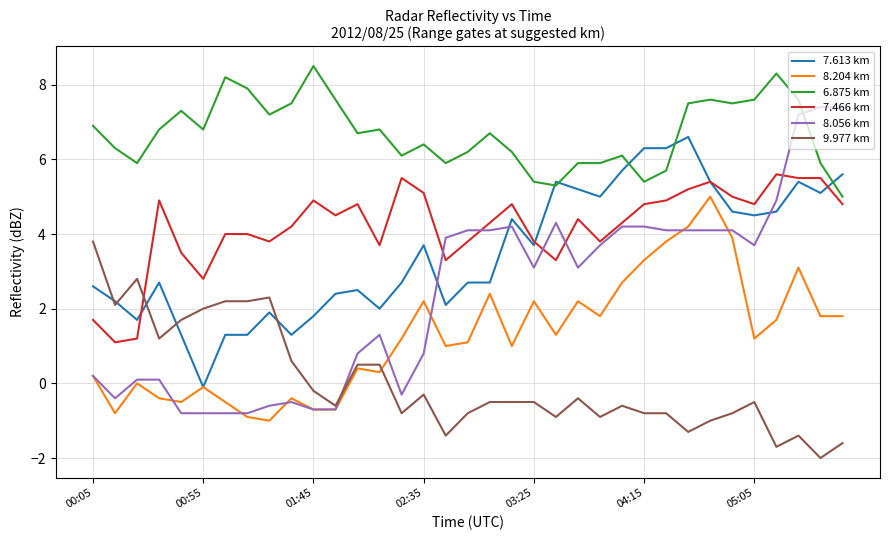

List the series in order of their peak value, lowest first.

9.977 km, 8.204 km, 7.466 km, 7.613 km, 8.056 km, 6.875 km